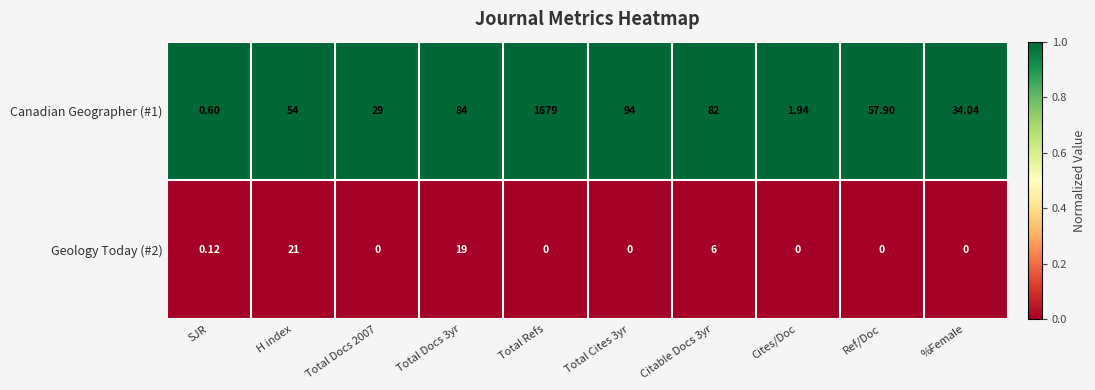

Is the value of Canadian Geographer (#1) at Ref/Doc greater than the value of Geology Today (#2) at %Female?

Yes